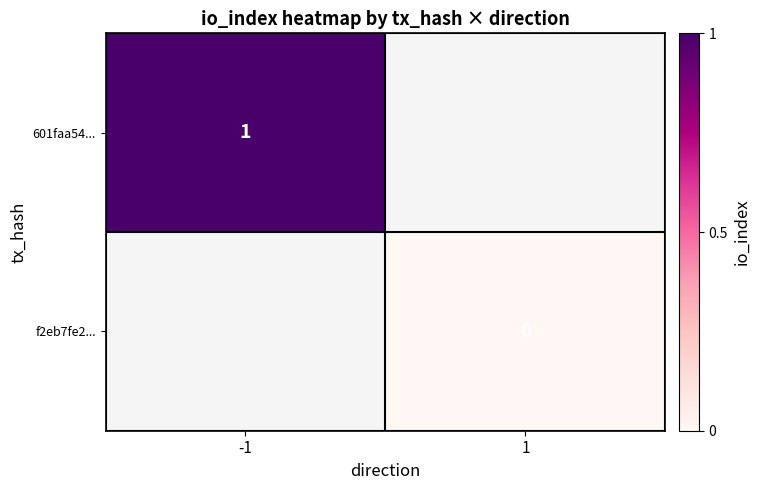

Count the number of data series in this chart.

2